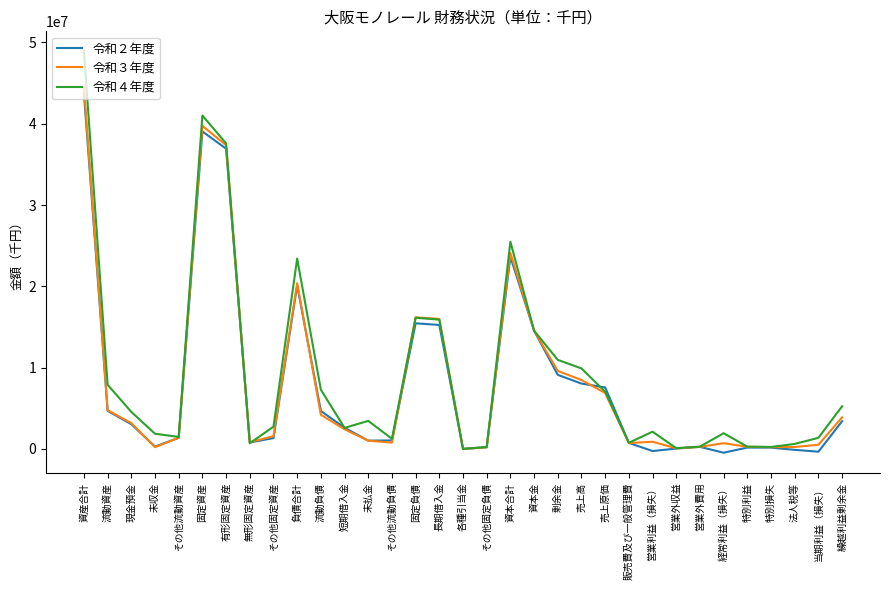

Is the value of 令和３年度 at 固定負債 greater than the value of 令和４年度 at 資産合計?

No